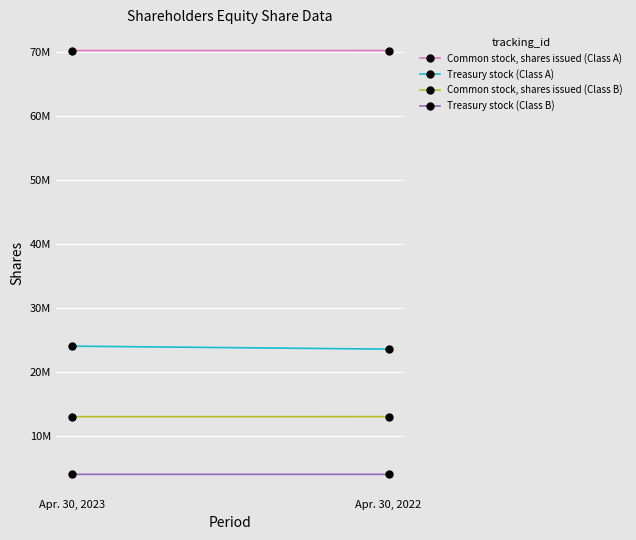

What is the greatest value displayed?

70231000